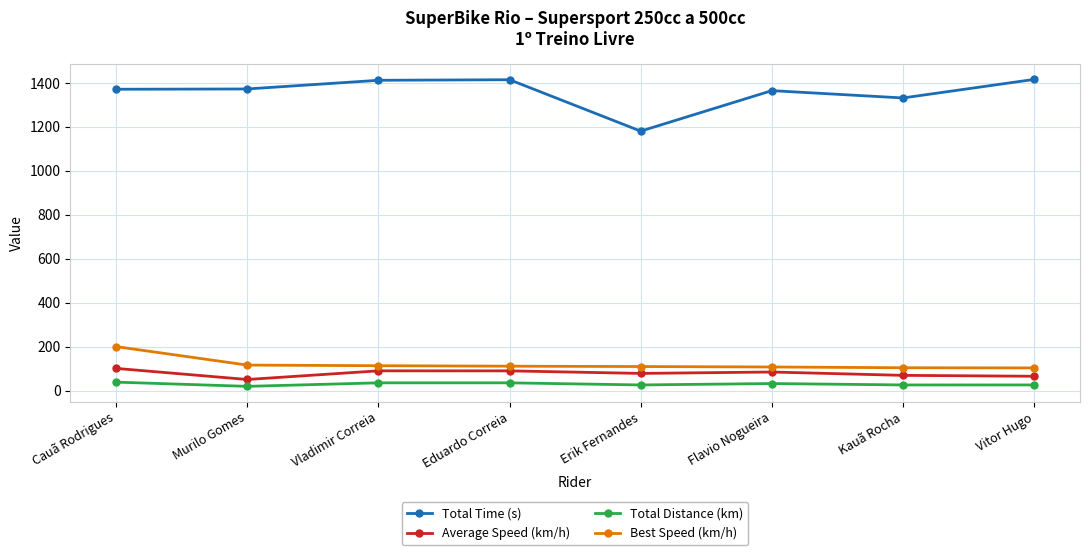

The value of Total Time (s) at Kauã Rocha is 346.8. True or false?

False